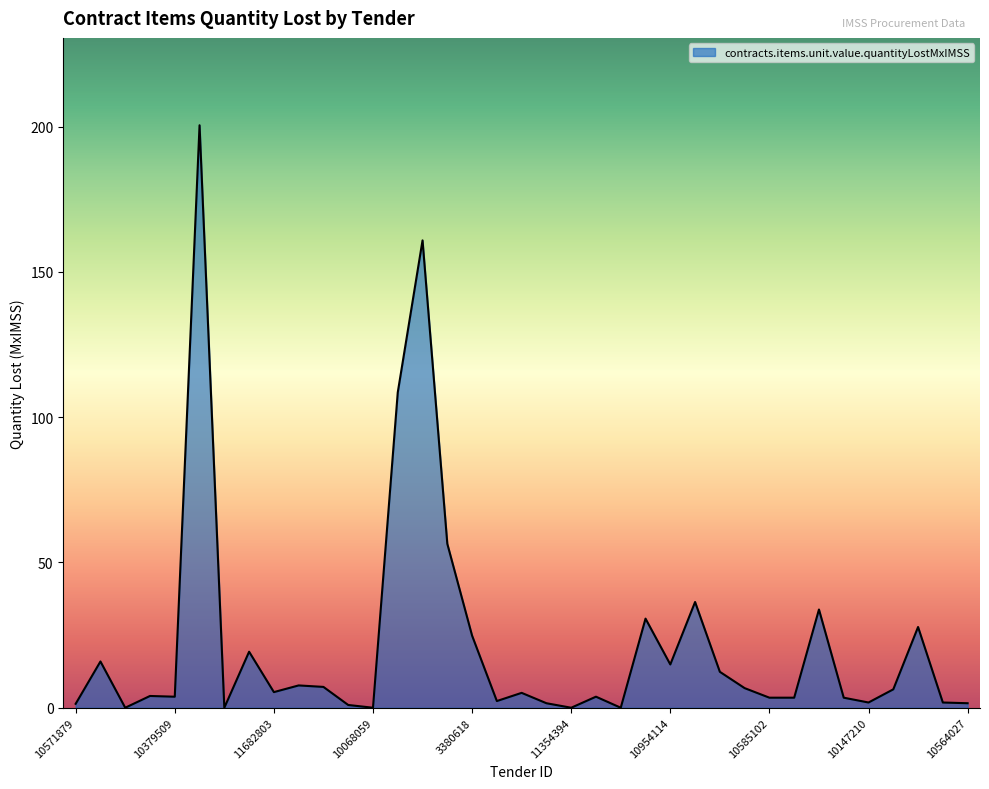

What is the maximum value shown in the chart?

200.5